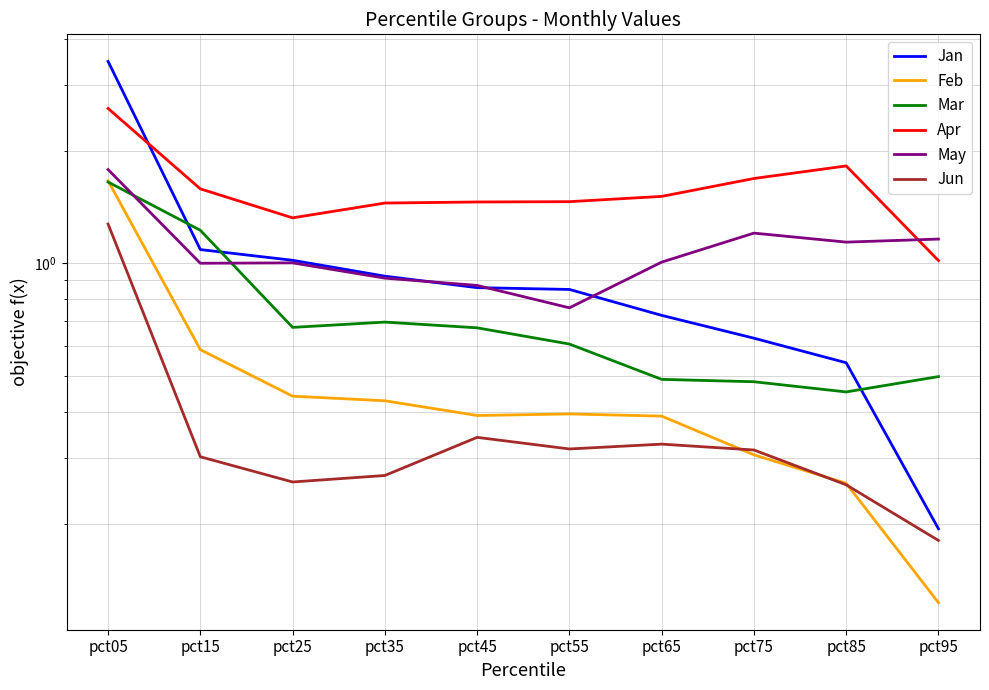

Which category has the highest value in the Apr series?

pct05